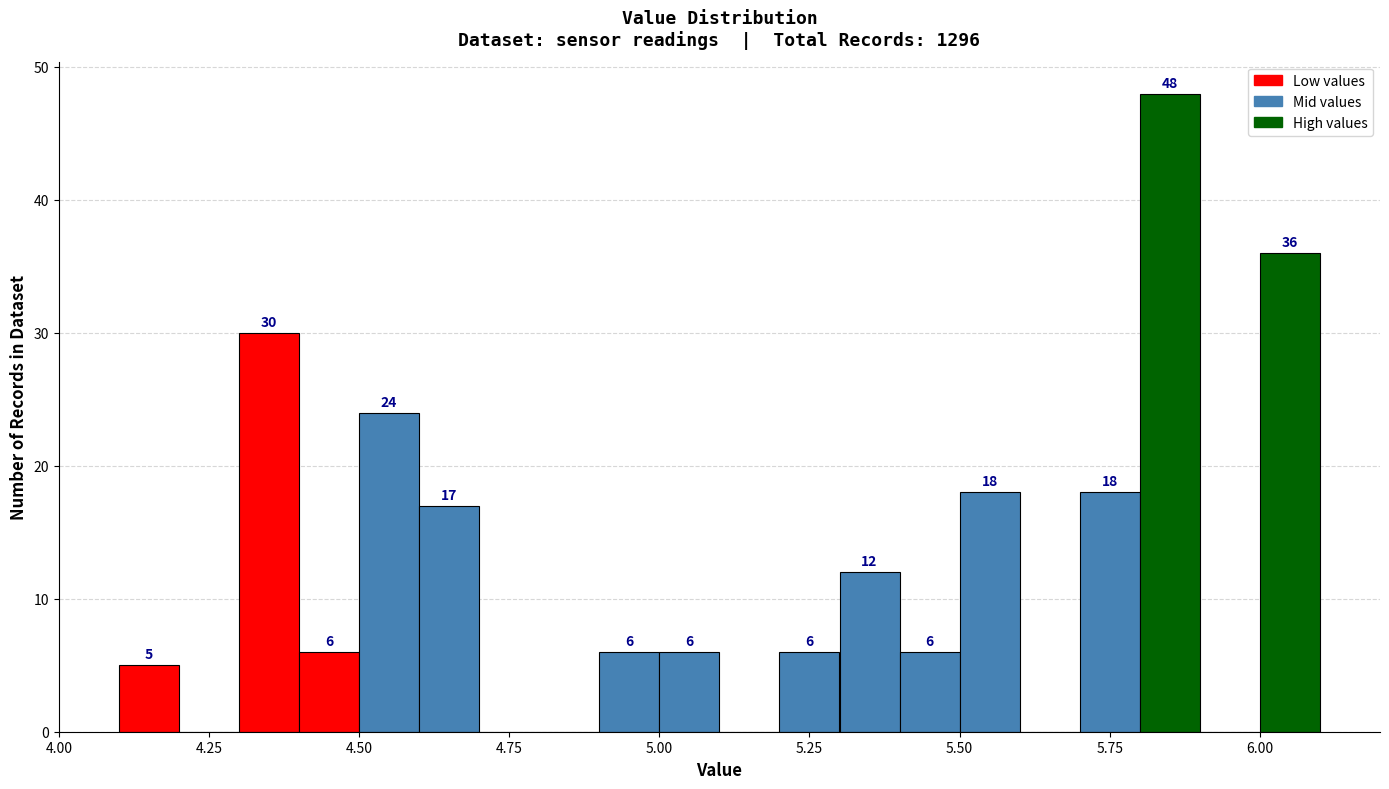

Around what value on the x-axis is the tallest bar? Give the approximate position of its centre, as read against the axis.

5.85